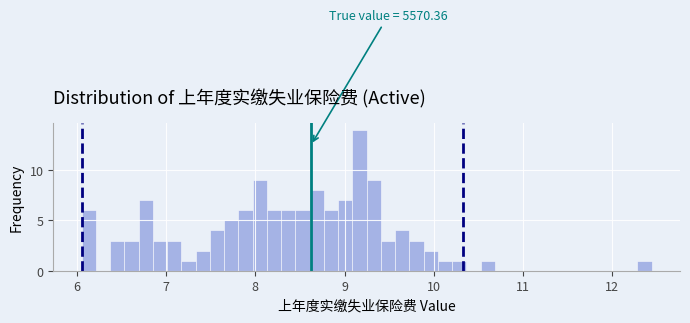

Around what value on the x-axis is the tallest bar? Give the approximate position of its centre, as read against the axis.

9.2